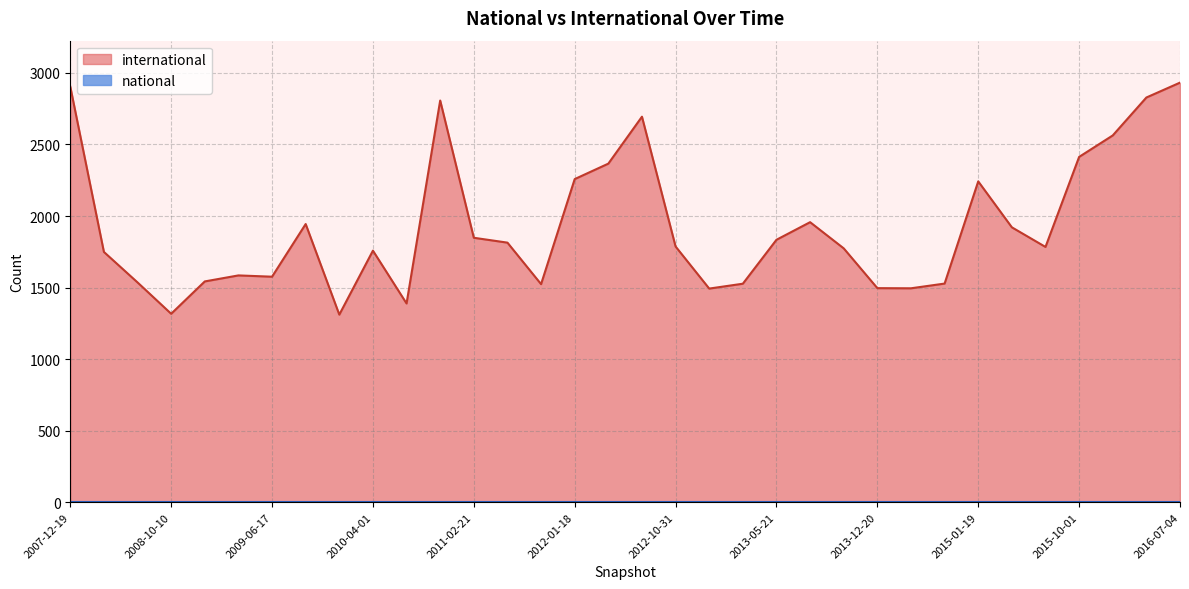

Reading right to left, what are all the values shown in this chart?

2016-07-04=2932	2016-04-05=2828	2016-01-04=2563	2015-10-01=2413	2015-07-03=1784	2015-04-09=1921	2015-01-19=2242	2014-09-08=1528	2014-03-28=1495	2013-12-20=1496	2013-09-10=1774	2013-07-09=1957	2013-05-21=1834	2013-02-20=1527	2012-12-11=1493	2012-10-31=1787	2012-07-13=2694	2012-03-26=2366	2012-01-18=2258	2011-09-05=1524	2011-06-10=1814	2011-02-21=1848	2010-11-17=2807	2010-07-26=1389	2010-04-01=1758	2009-12-16=1311	2009-09-25=1944	2009-06-17=1576	2009-04-06=1585	2008-12-17=1543	2008-10-10=1317	2008-06-27=1536	2008-04-01=1749	2007-12-19=2904